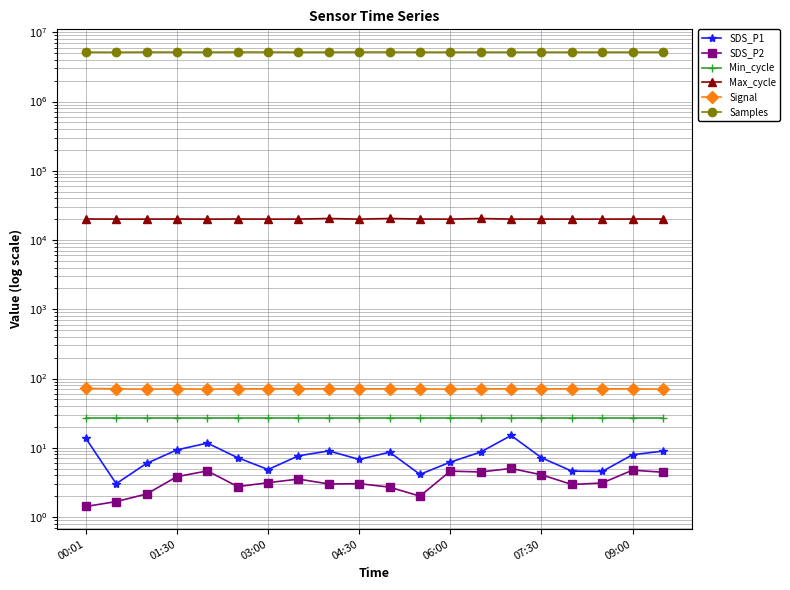

True or false: Max_cycle has a value of 20089.0 at 09:00.

True